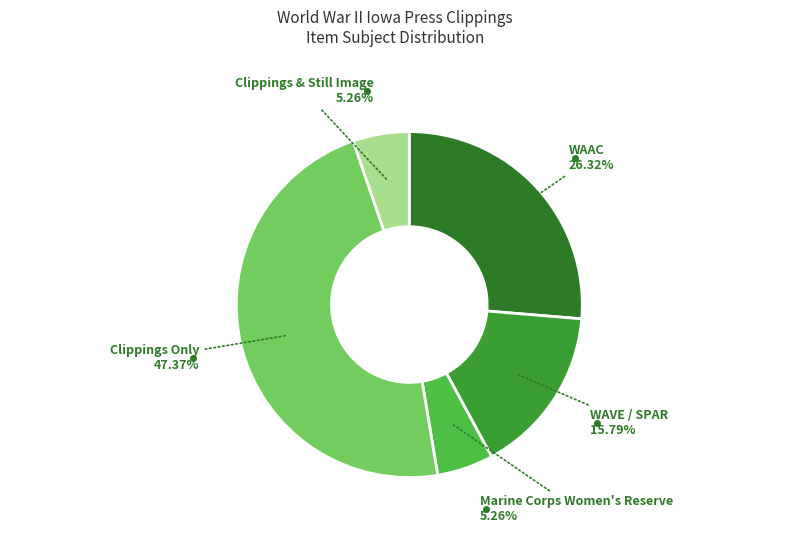

Combined, do WAVE / SPAR and Marine Corps Women's Reserve account for over 50%?

No